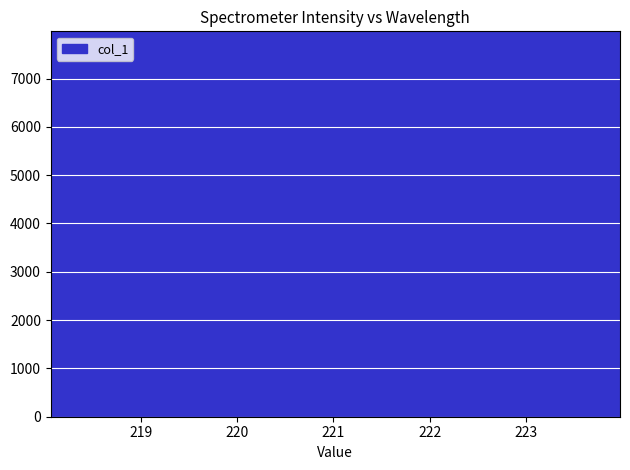

What is the greatest value displayed?

7596.8